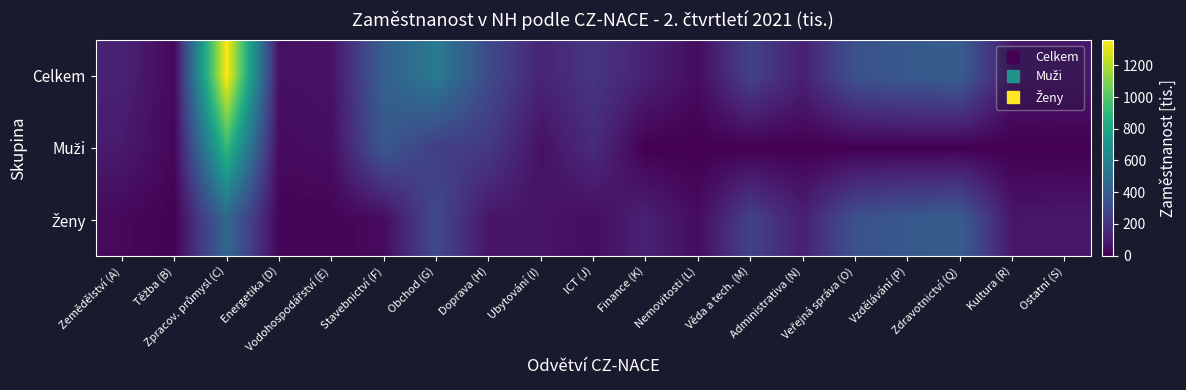

Which series has the largest range (max minus min)?

Celkem